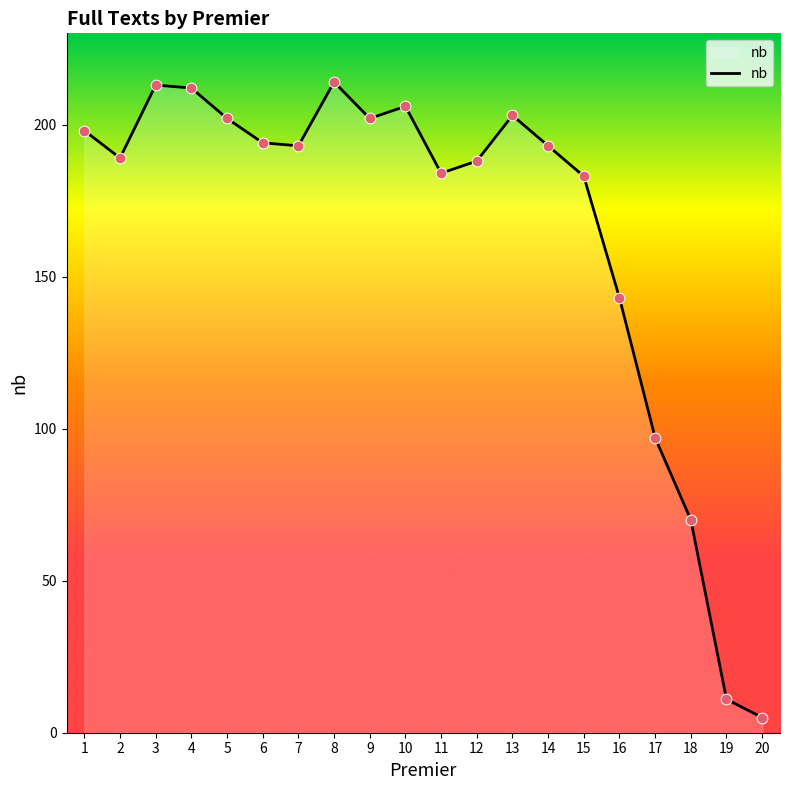

What is the change in value from 11 to 14?

+9